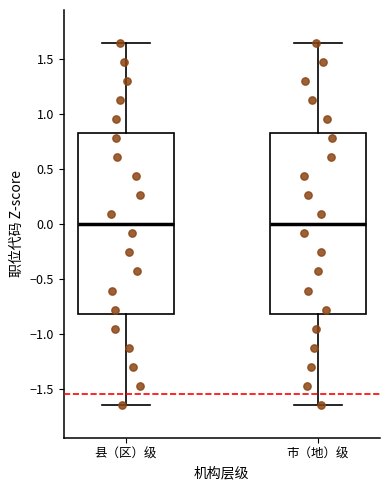

Where does the lower whisker of the box for 市（地）级 end on the y-axis? The values are not printed on the chart, so give them approximately, as read against the axis.

-1.65